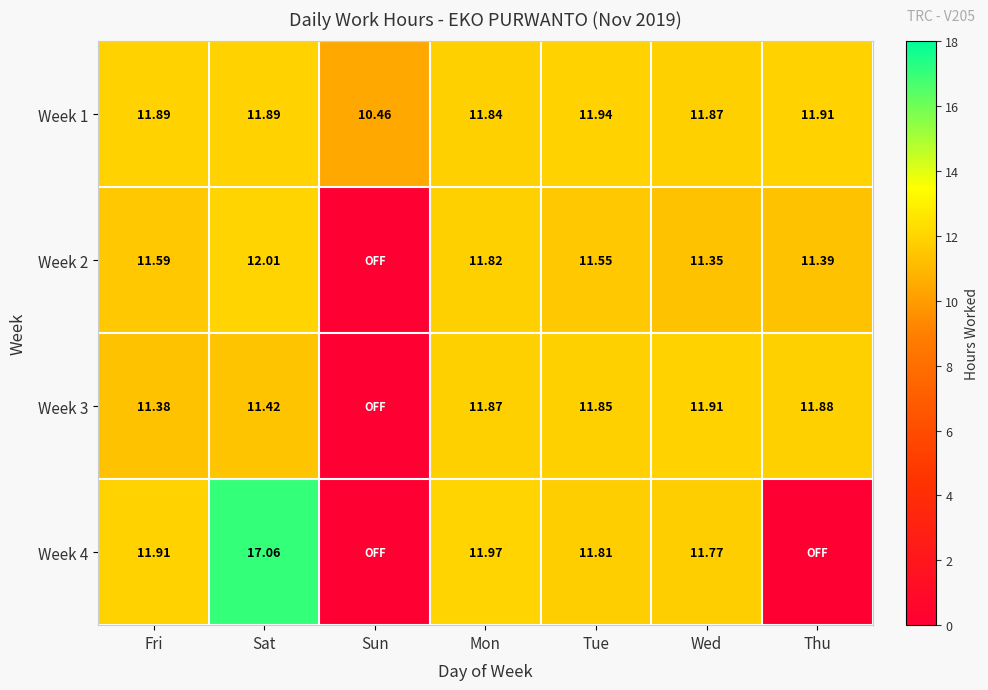

At which label does Week 1 reach its peak?

Tue